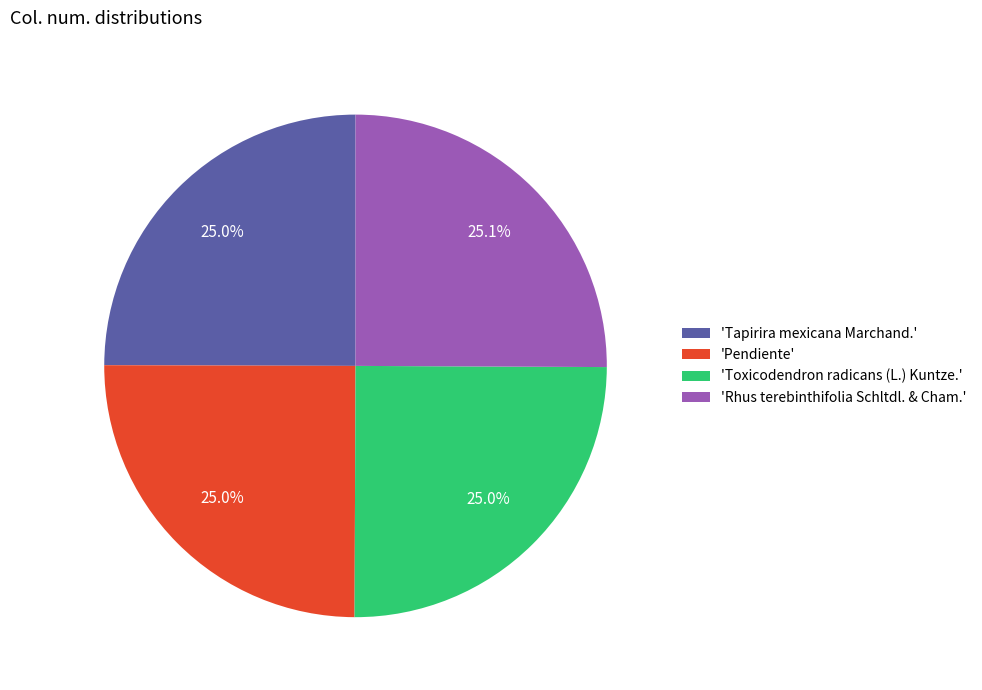

What percentage is NOT represented by 'Toxicodendron radicans (L.) Kuntze.'?

75.0%